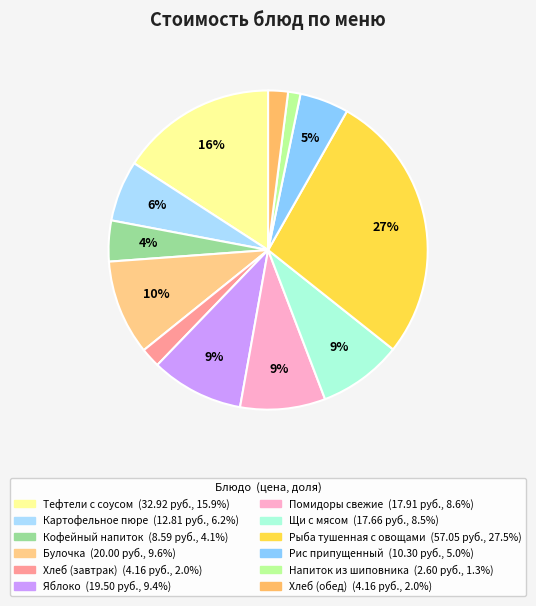

Is it true that Щи с мясом is 1% of the pie?

False